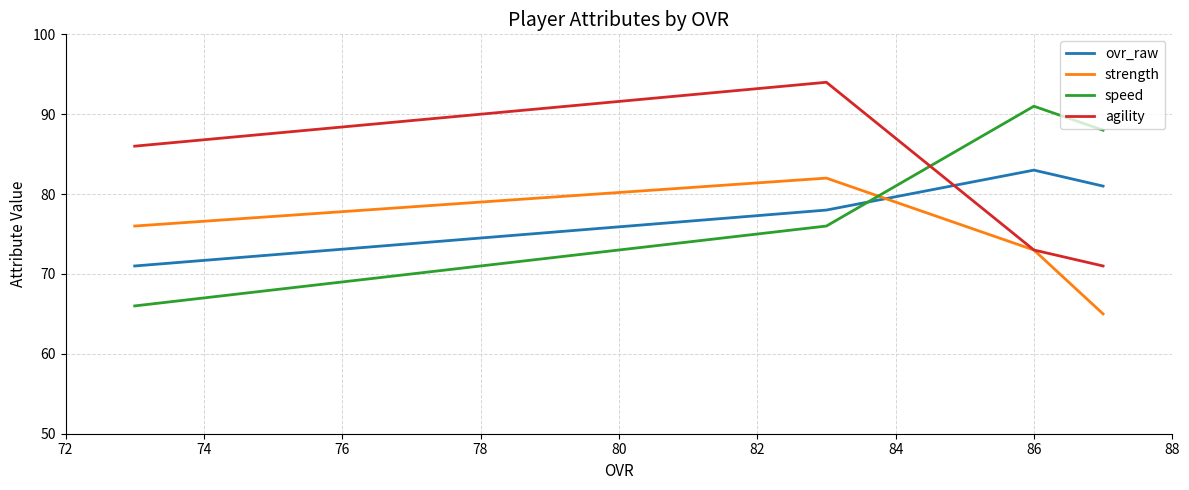

Reading right to left, extract all data points from this chart.

ovr_raw: 71	78	83	81
strength: 76	82	73	65
speed: 66	76	91	88
agility: 86	94	73	71